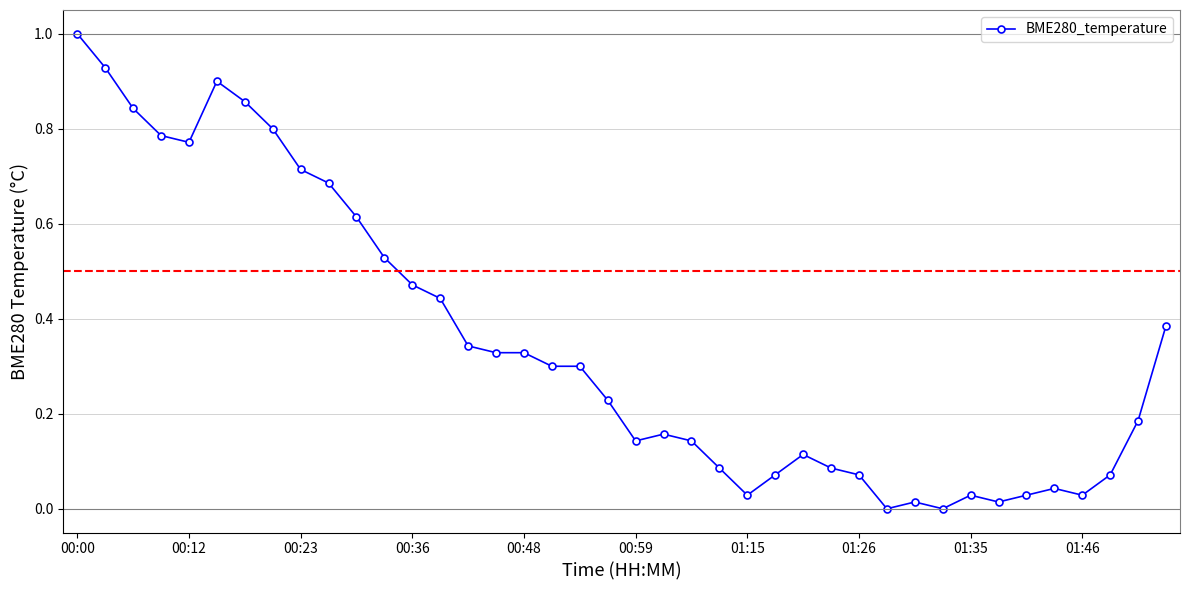

What is the sum of all values?

13.9